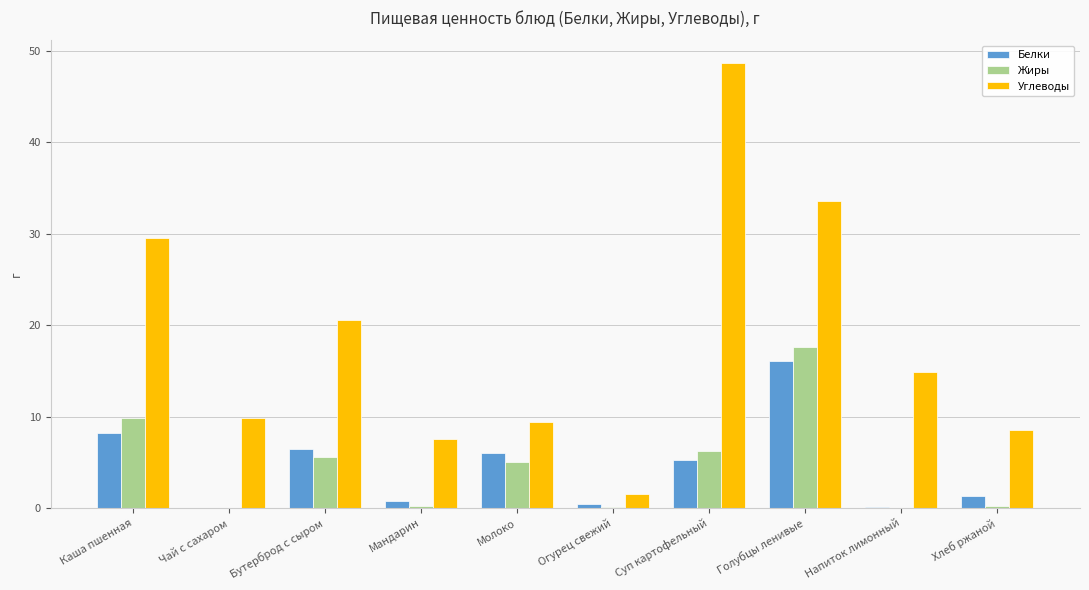

True or false: Жиры has a value of 0.0 at Чай с сахаром.

True